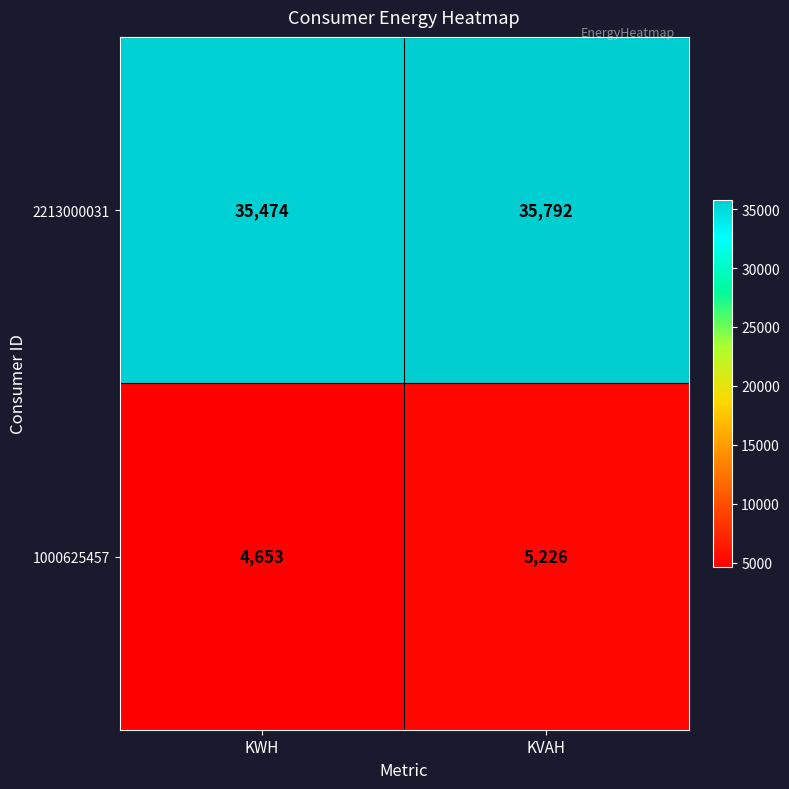

The 1000625457 series shows 2693 at KWH. True or false?

False